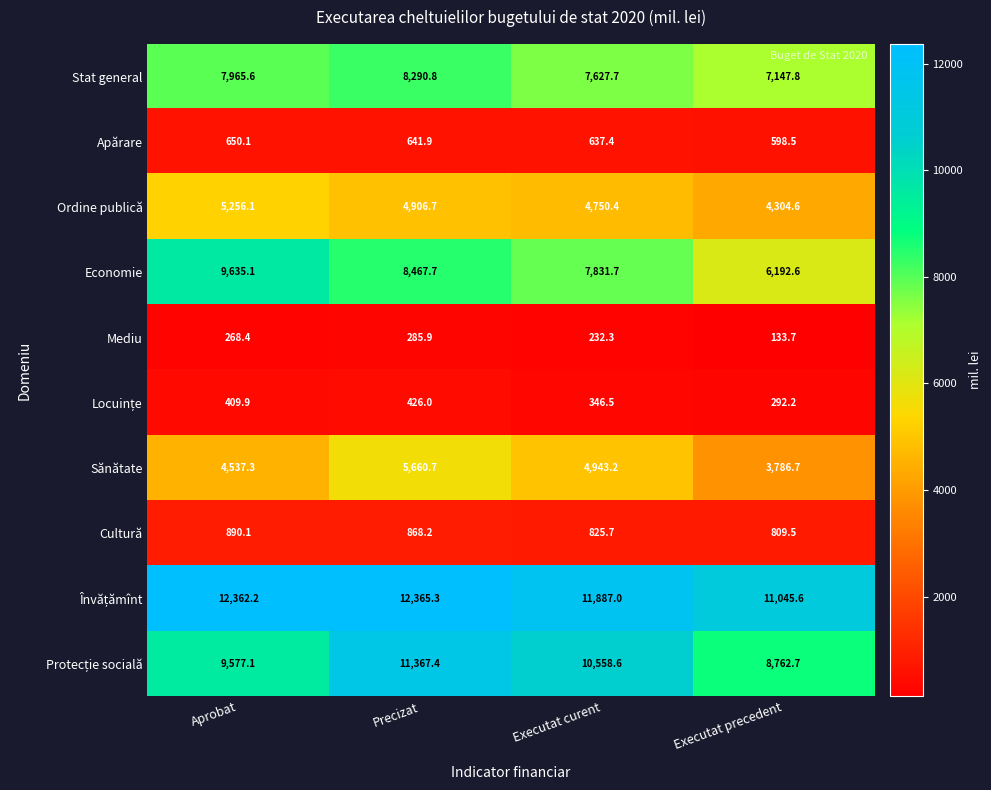

What is the sum of all Apărare values?

2527.9